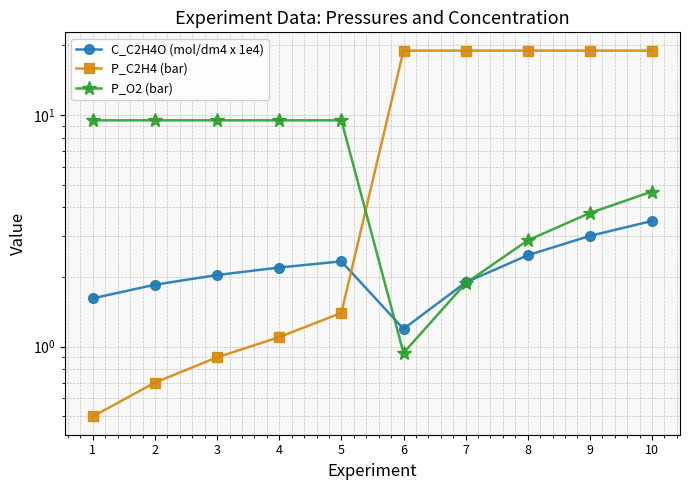

Does the chart have visible grid lines?

Yes